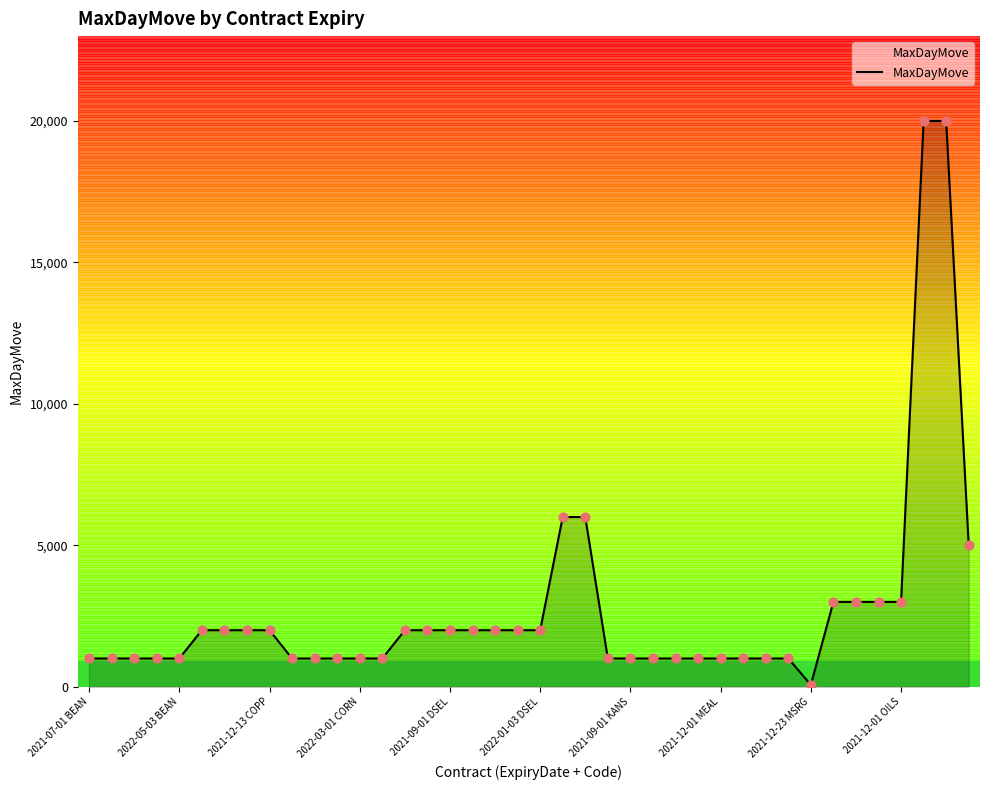

What is the difference between the maximum and minimum values?

19930